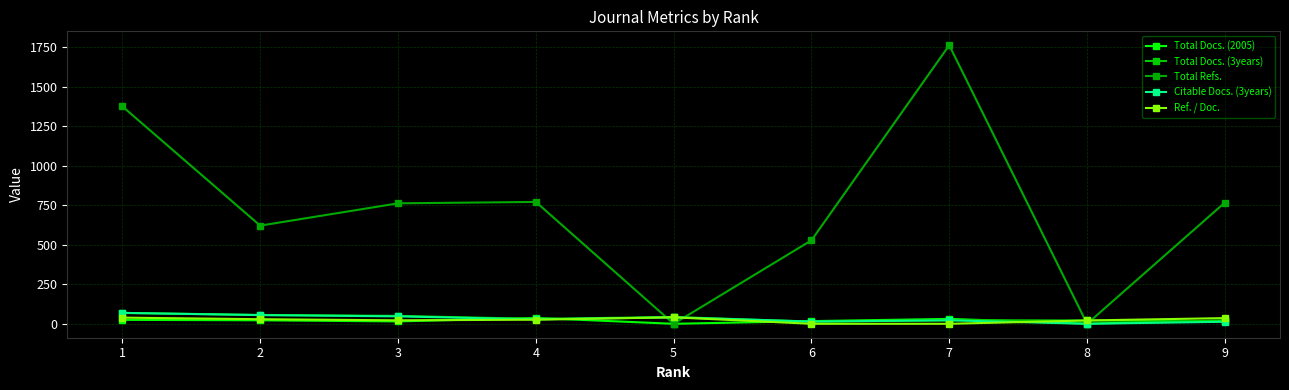

In Ref. / Doc., how many points are lower than both neighbors (excluding endpoints)?

1